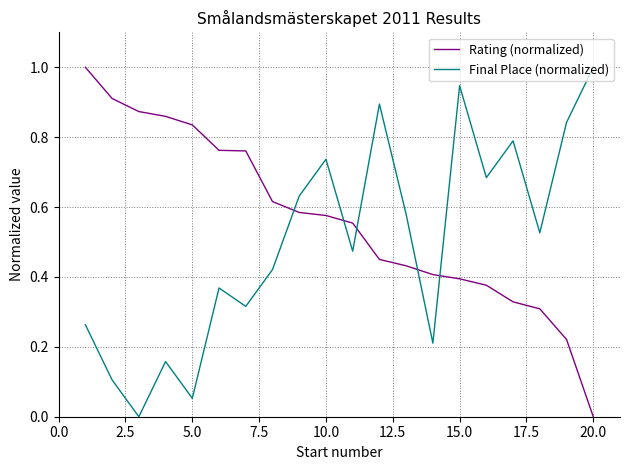

How many lines are shown in the chart?

2